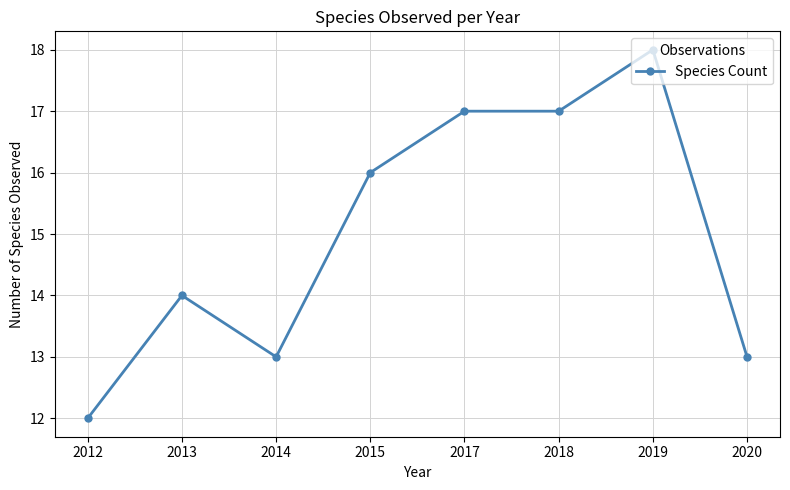

True or false: the data shows 18 at 2019.

True